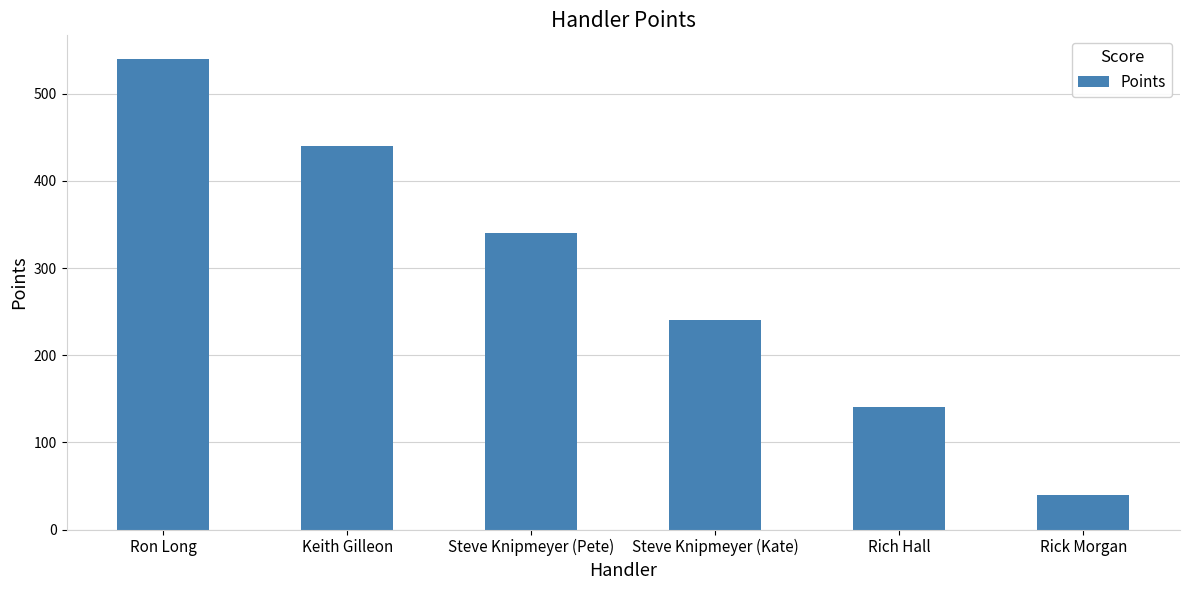

Which category has the lowest value across all series?

Rick Morgan